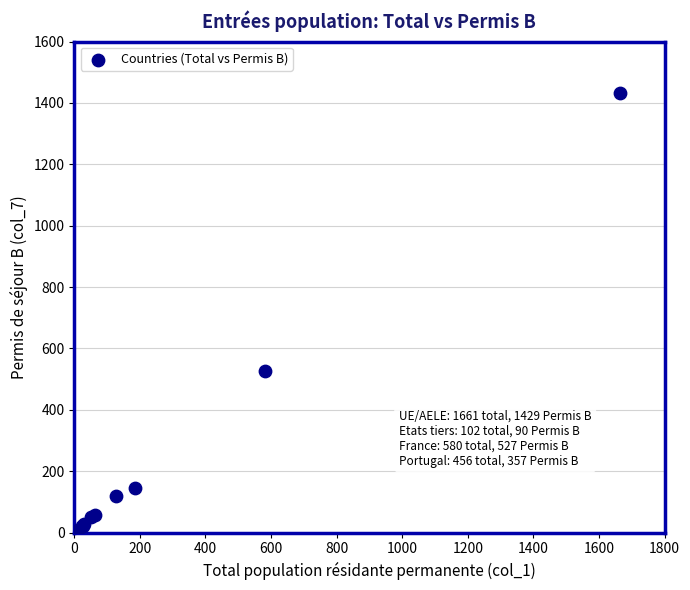

What Y value in the scatter plot is closest to 717?

527